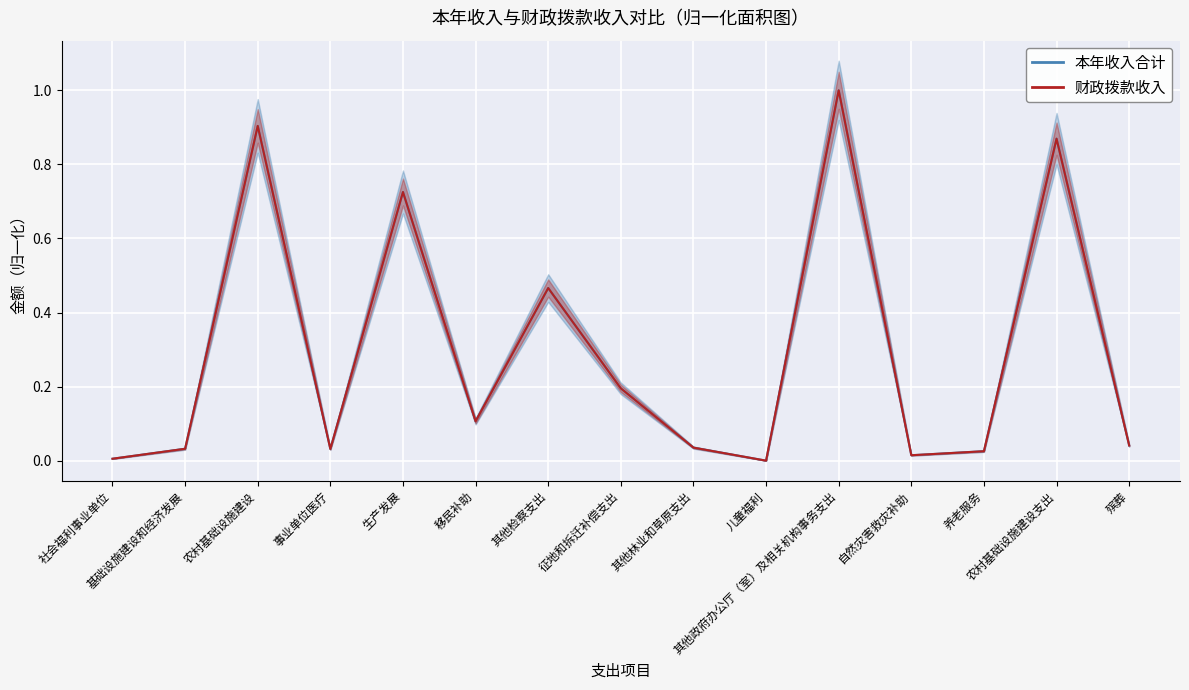

How many categories are shown in the chart?

15